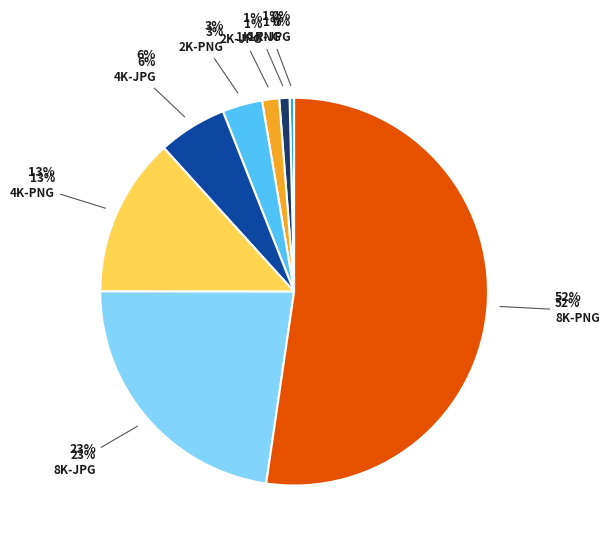

What percentage is NOT represented by 2K-JPG?

98.6%